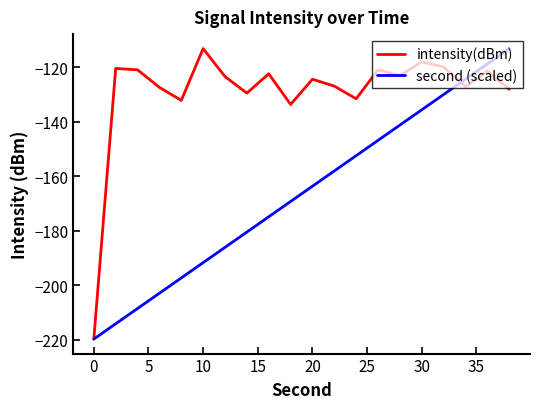

How many distinct data groups are displayed?

2